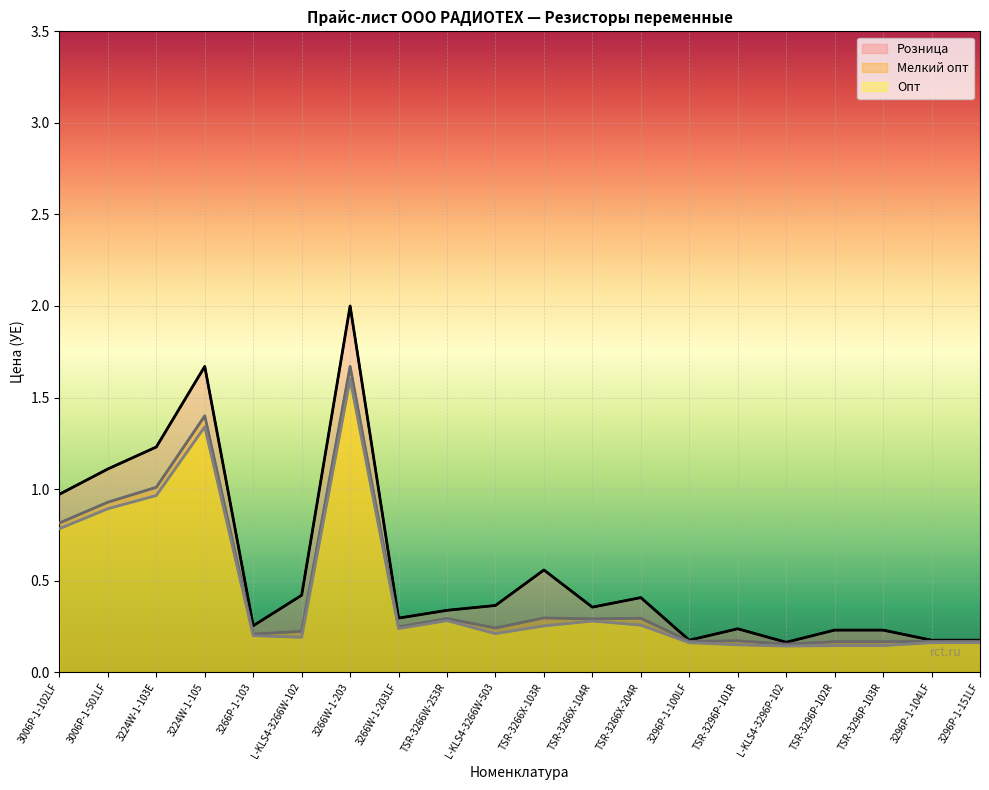

At which category does Розница reach its first local peak?

3224W-1-105